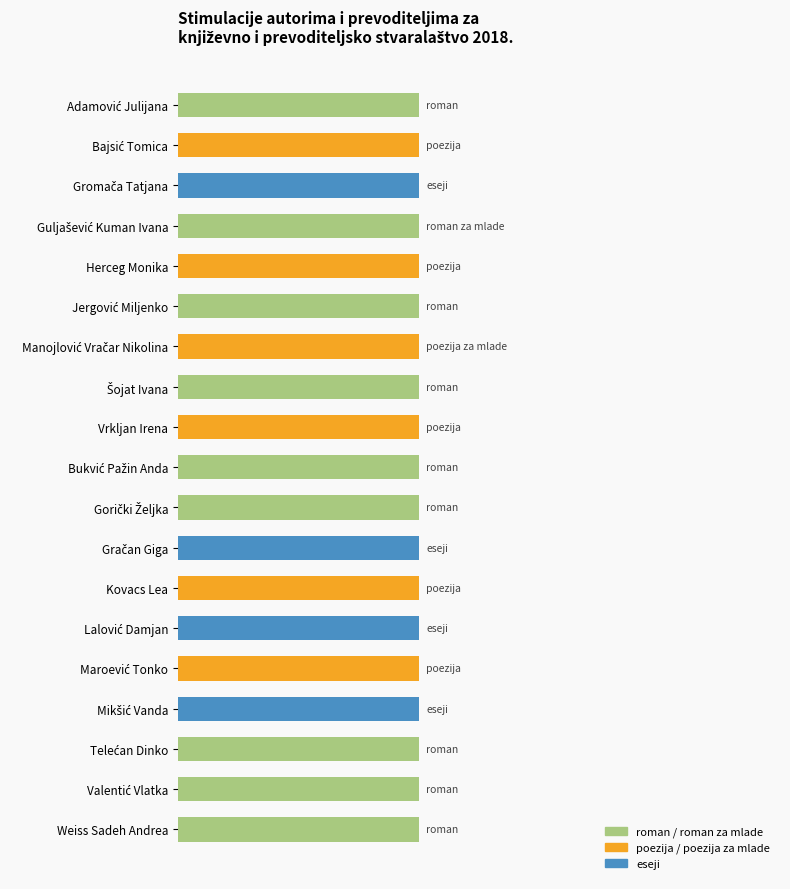

How many groups of bars are there?

19